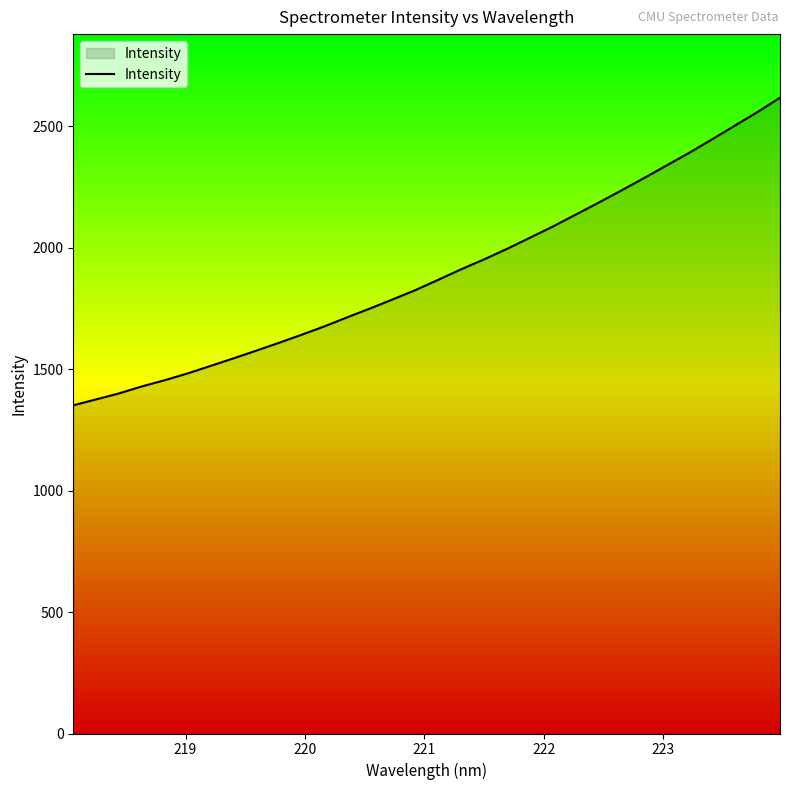

What is the minimum value shown in the chart?

1350.7